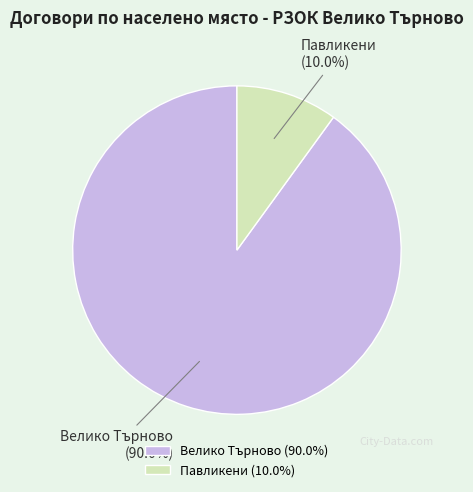

To the nearest percent, what is the difference between the Велико Търново and Павликени slice percentages?

80%